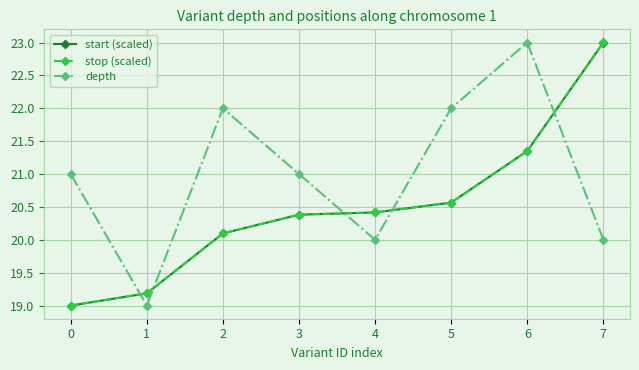

Is the value of start (scaled) at 6 greater than the value of stop (scaled) at 7?

No